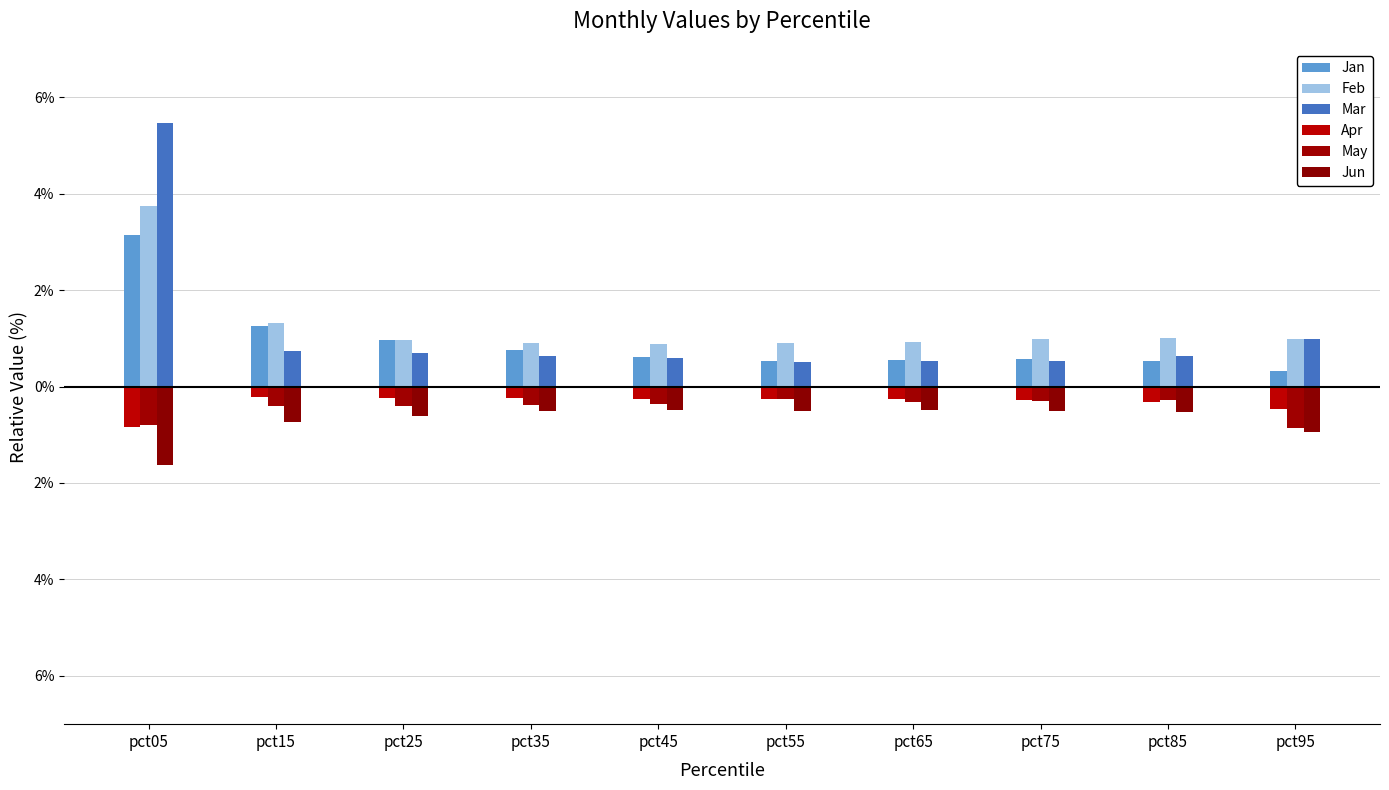

Reading right to left, extract all data points from this chart.

Jan: pct95=0.3	pct85=0.5	pct75=0.6	pct65=0.5	pct55=0.5	pct45=0.6	pct35=0.8	pct25=1.0	pct15=1.3	pct05=3.1
Feb: pct95=1.0	pct85=1.0	pct75=1.0	pct65=0.9	pct55=0.9	pct45=0.9	pct35=0.9	pct25=1.0	pct15=1.3	pct05=3.7
Mar: pct95=1.0	pct85=0.6	pct75=0.5	pct65=0.5	pct55=0.5	pct45=0.6	pct35=0.6	pct25=0.7	pct15=0.7	pct05=5.5
Apr: pct95=-0.5	pct85=-0.3	pct75=-0.3	pct65=-0.3	pct55=-0.3	pct45=-0.3	pct35=-0.2	pct25=-0.2	pct15=-0.2	pct05=-0.8
May: pct95=-0.9	pct85=-0.3	pct75=-0.3	pct65=-0.3	pct55=-0.3	pct45=-0.4	pct35=-0.4	pct25=-0.4	pct15=-0.4	pct05=-0.8
Jun: pct95=-0.9	pct85=-0.5	pct75=-0.5	pct65=-0.5	pct55=-0.5	pct45=-0.5	pct35=-0.5	pct25=-0.6	pct15=-0.7	pct05=-1.6